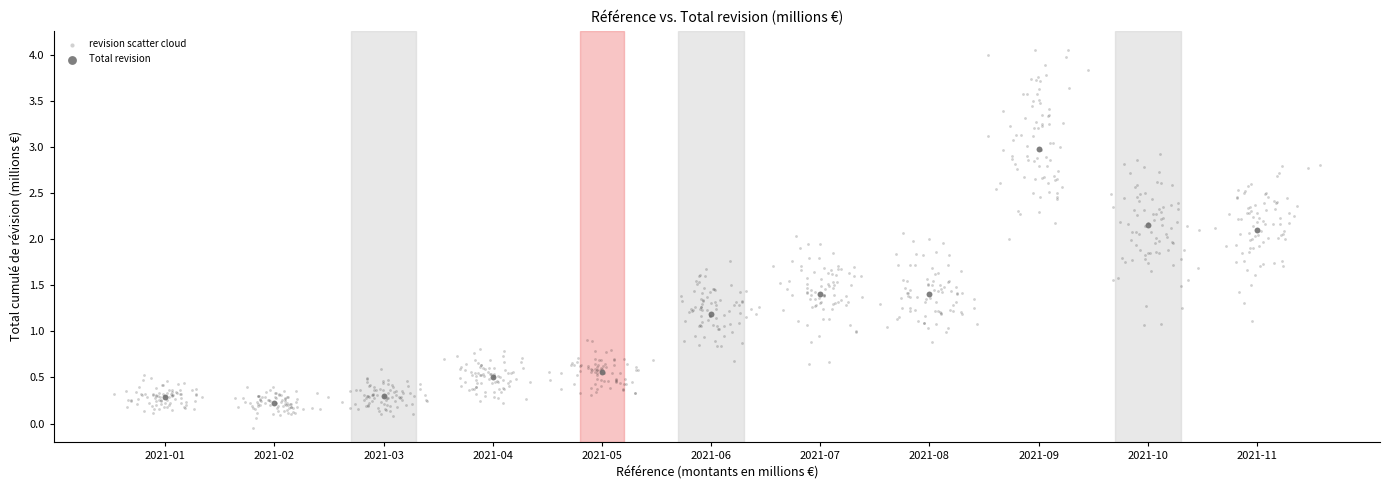

Which series has the largest Y range (max minus min)?

revision scatter cloud